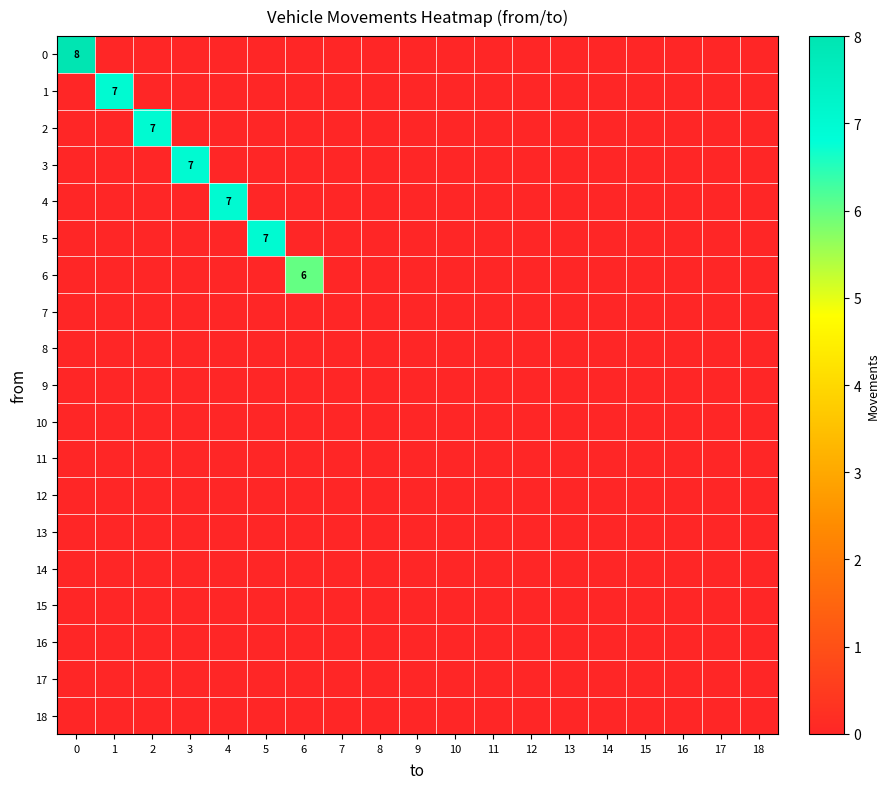

Is it true that 6 equals 6 at 6?

True